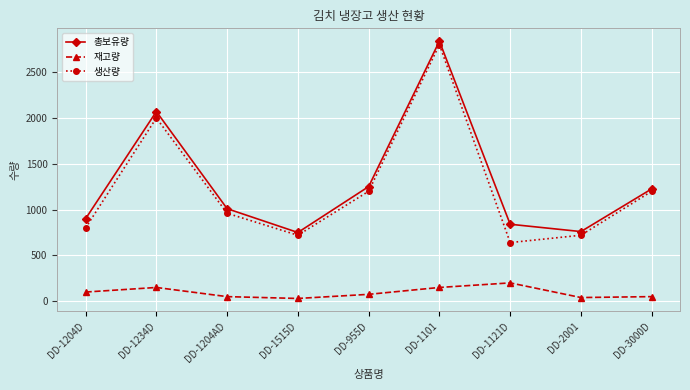

Rank the series at DD-955D from lowest to highest value.

재고량, 생산량, 총보유량